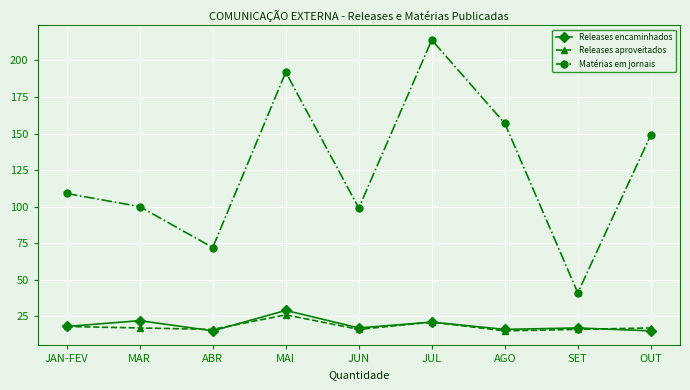

The Releases encaminhados series shows 17 at SET. True or false?

True